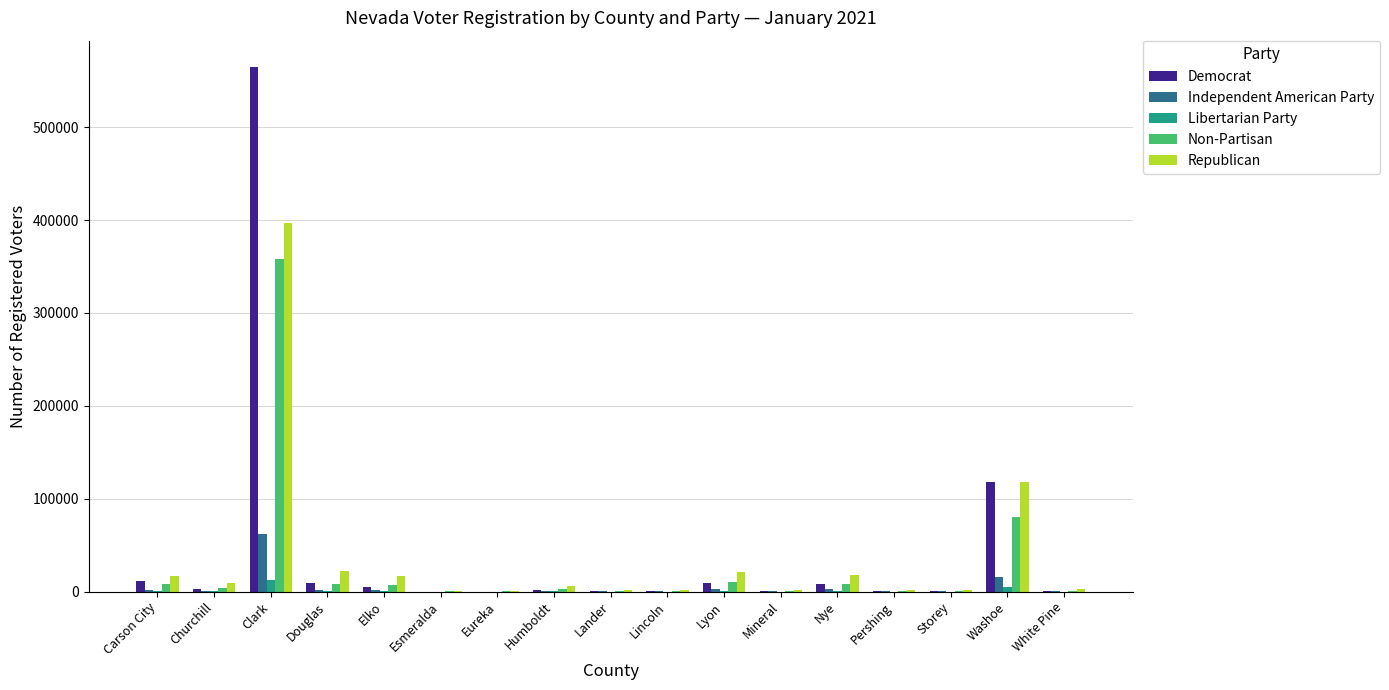

Which label corresponds to the largest value in the chart?

Clark